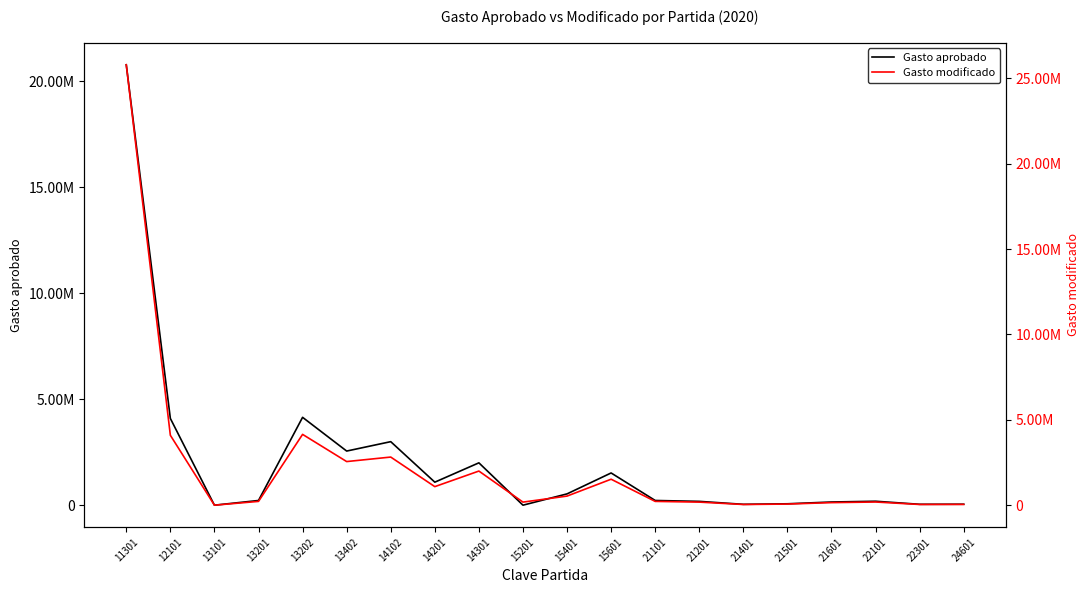

The value of Gasto modificado at 12101 is 2512803. True or false?

False